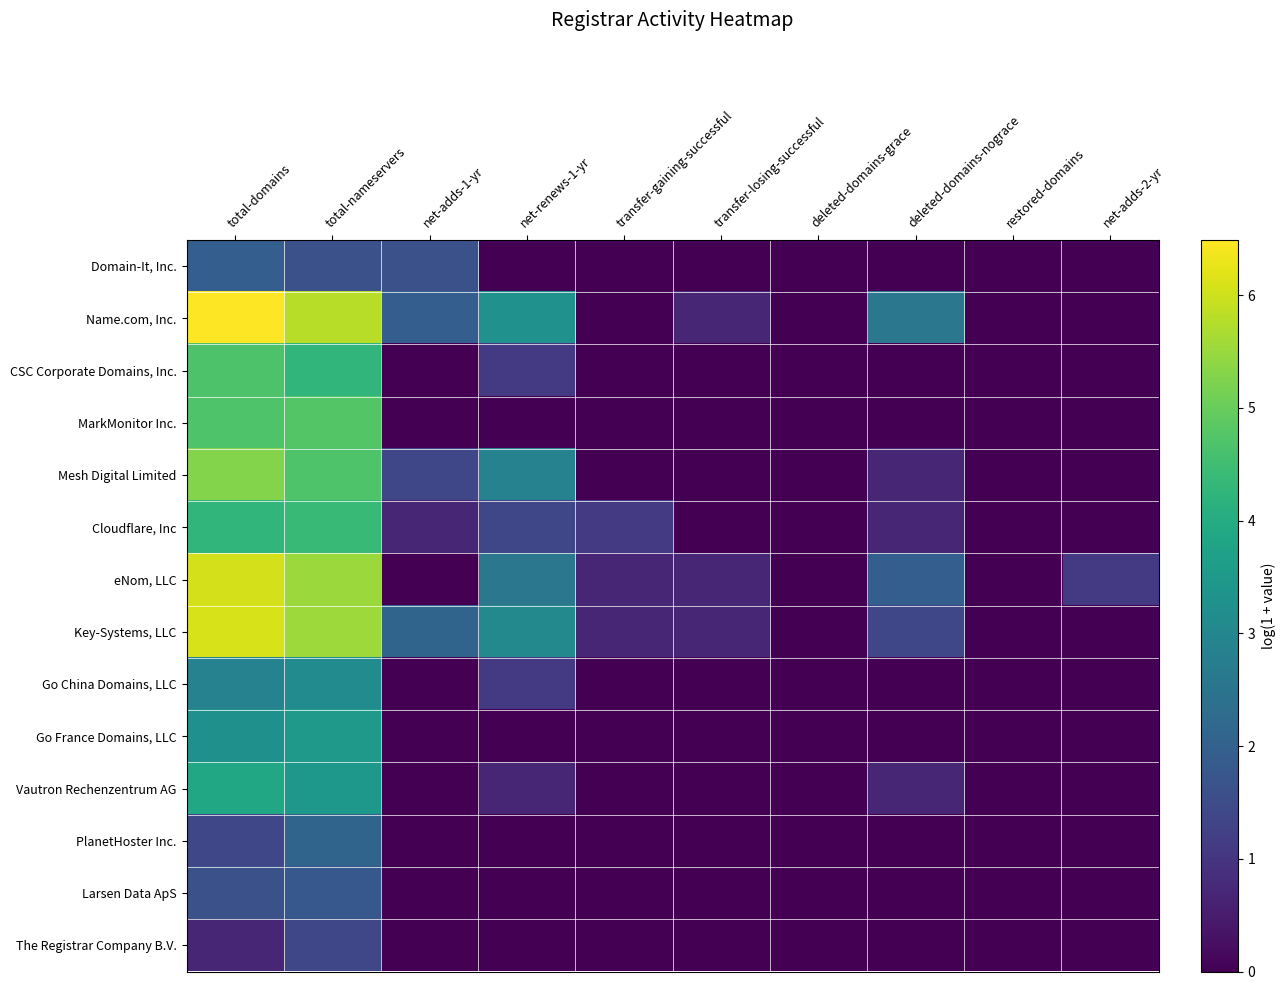

What is the total value across all series at deleted-domains-nograce?

8.0